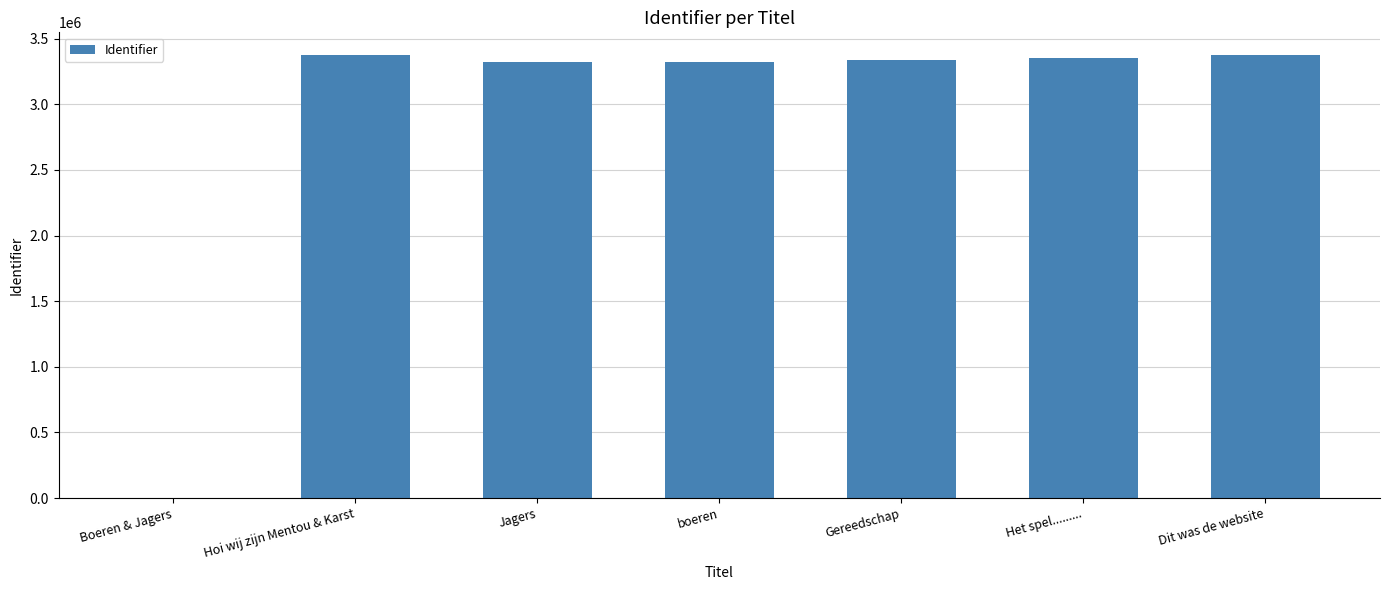

The value at Boeren & Jagers is 0. True or false?

True